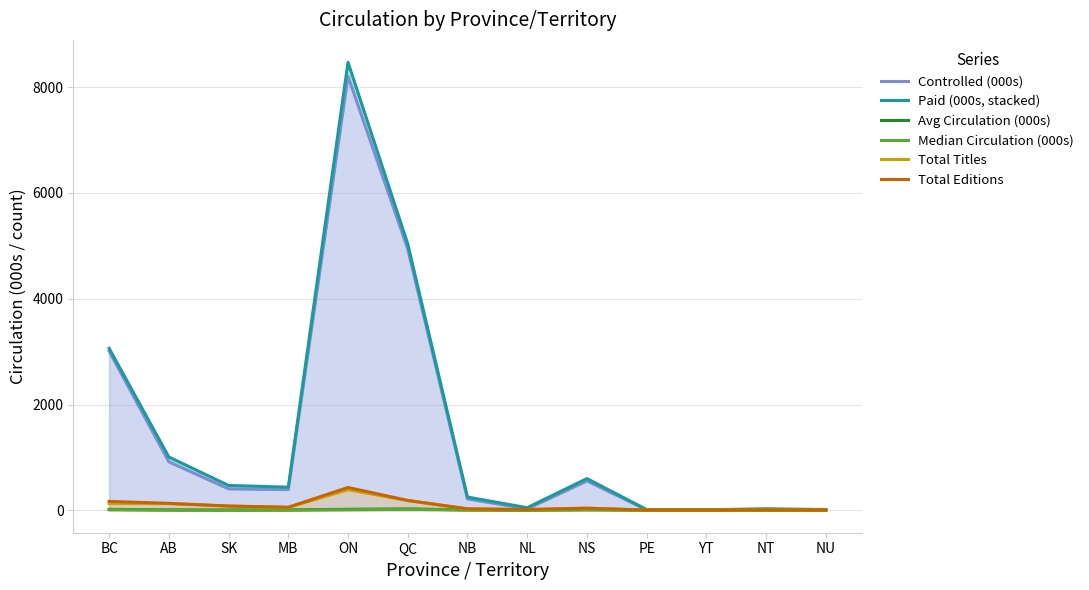

What is the label of the 9th point from the right?

ON